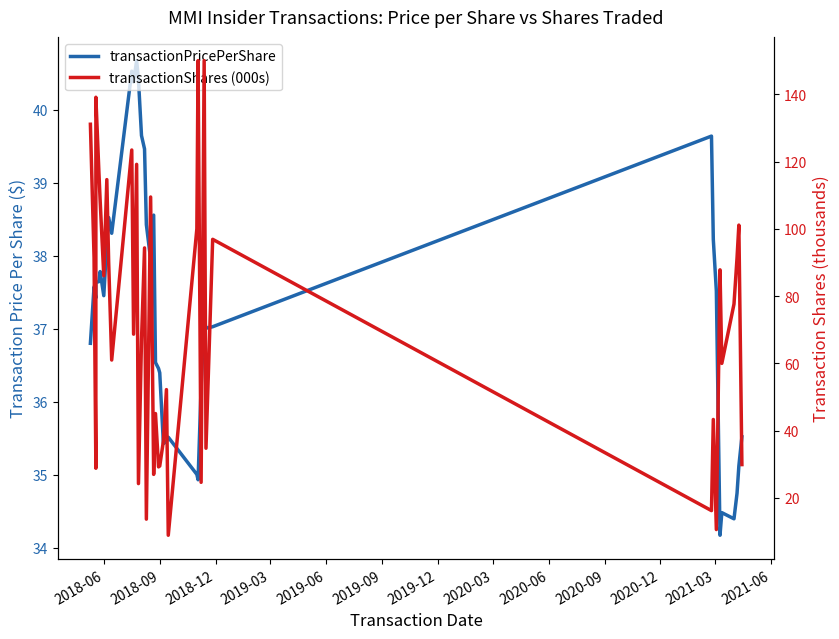

The value of transactionShares (000s) at 32 is 26.8. True or false?

False